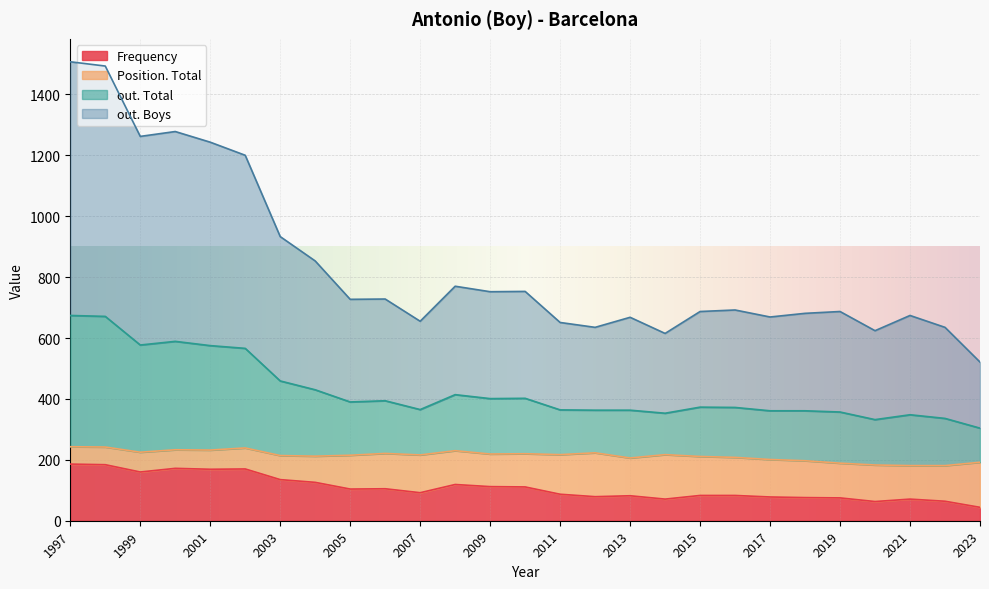

What is the total value across all series at 2004?

853